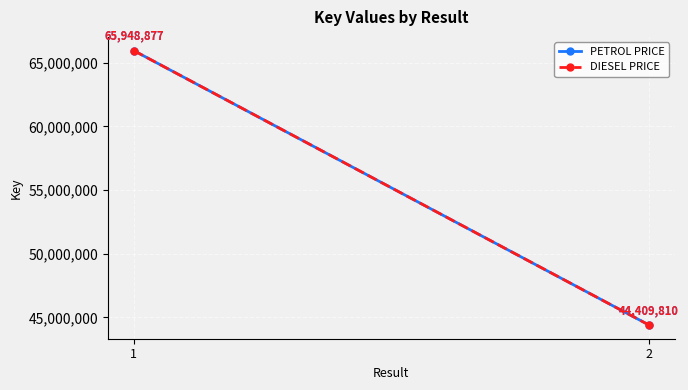

How many values in the PETROL PRICE series are below 65948877?

1